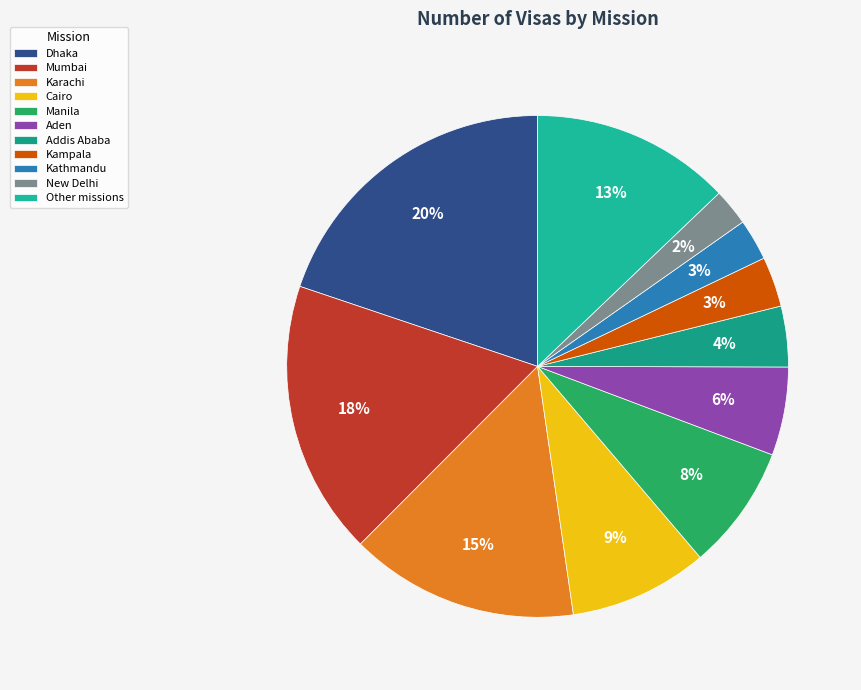

To the nearest percent, what portion does Aden represent?

6%